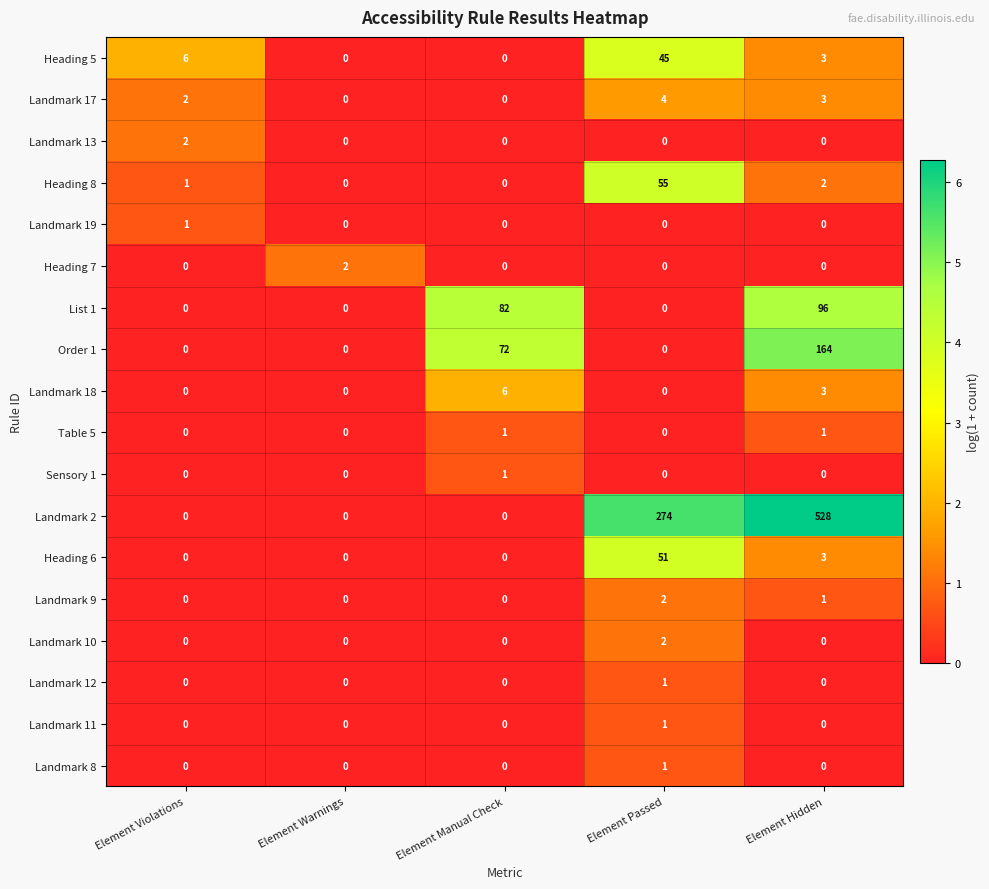

Which series has the widest spread of values?

Landmark 2